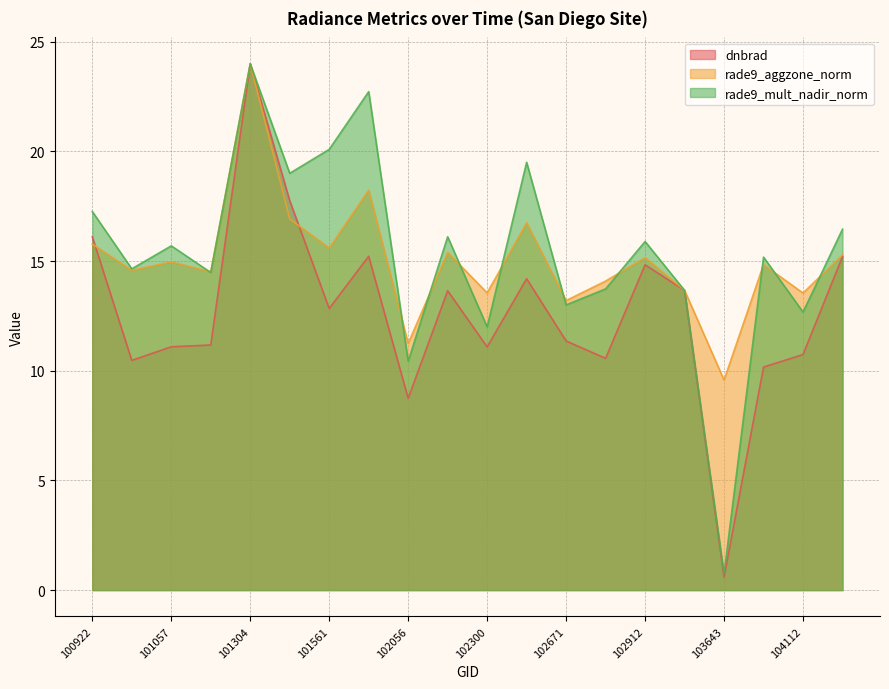

Reading left to right, what are all the values shown in this chart?

dnbrad: 16.1	10.5	11.1	11.2	24.0	17.8	12.8	15.2	8.7	13.7	11.1	14.2	11.4	10.6	14.8	13.7	0.6	10.2	10.7	15.2
rade9_aggzone_norm: 15.8	14.6	15.0	14.5	24.0	16.9	15.6	18.2	11.2	15.4	13.6	16.7	13.2	14.1	15.2	13.7	9.6	14.8	13.5	15.3
rade9_mult_nadir_norm: 17.3	14.6	15.7	14.5	24.0	19.0	20.1	22.7	10.4	16.1	12.0	19.5	13.0	13.7	15.9	13.7	0.7	15.2	12.7	16.5